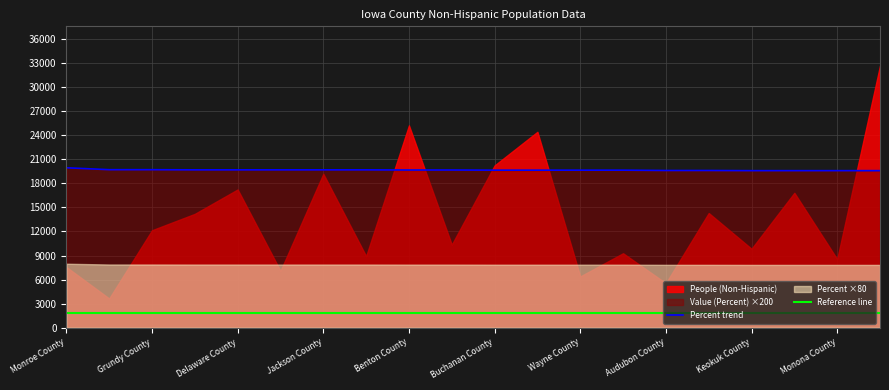

Is it true that the value at Mitchell County is 10015?

False